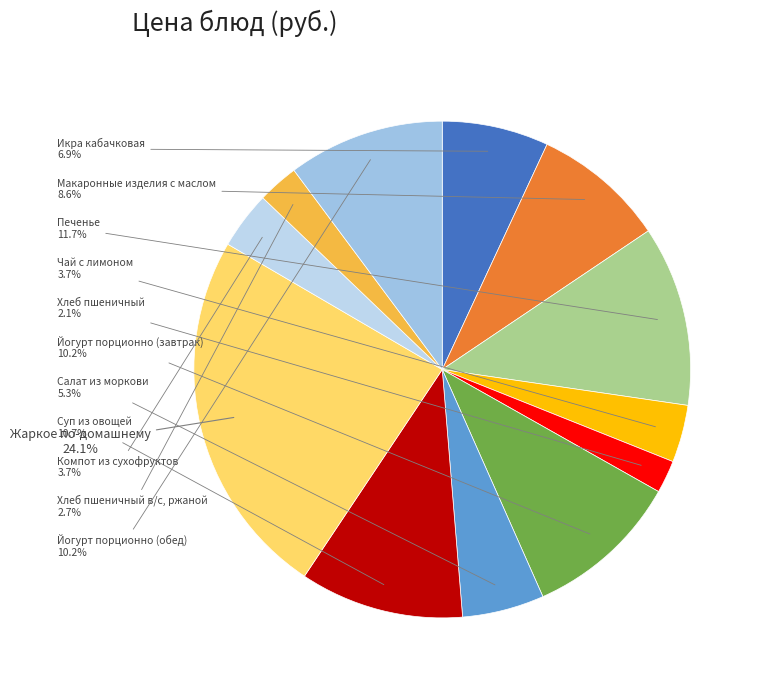

Which category has the biggest portion of the pie?

Жаркое по-домашнему